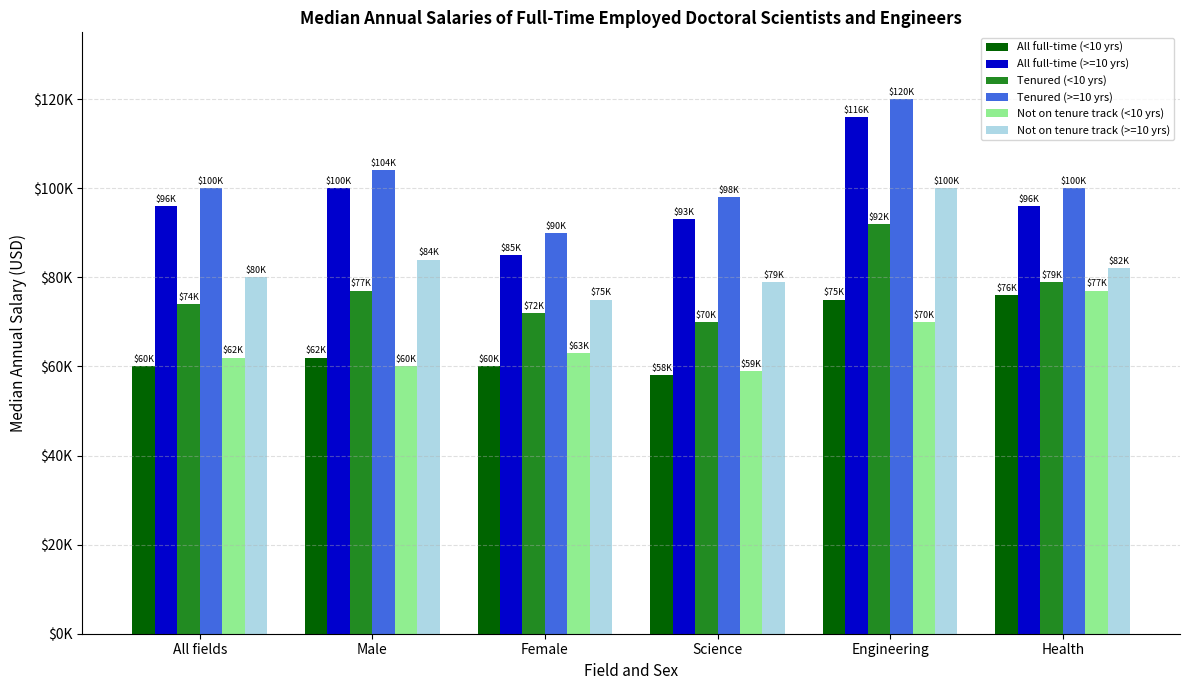

Reading right to left, extract all data points from this chart.

All full-time (<10 yrs): Health=76000	Engineering=75000	Science=58000	Female=60000	Male=62000	All fields=60000
All full-time (>=10 yrs): Health=96000	Engineering=116000	Science=93000	Female=85000	Male=100000	All fields=96000
Tenured (<10 yrs): Health=79000	Engineering=92000	Science=70000	Female=72000	Male=77000	All fields=74000
Tenured (>=10 yrs): Health=100000	Engineering=120000	Science=98000	Female=90000	Male=104000	All fields=100000
Not on tenure track (<10 yrs): Health=77000	Engineering=70000	Science=59000	Female=63000	Male=60000	All fields=62000
Not on tenure track (>=10 yrs): Health=82000	Engineering=100000	Science=79000	Female=75000	Male=84000	All fields=80000